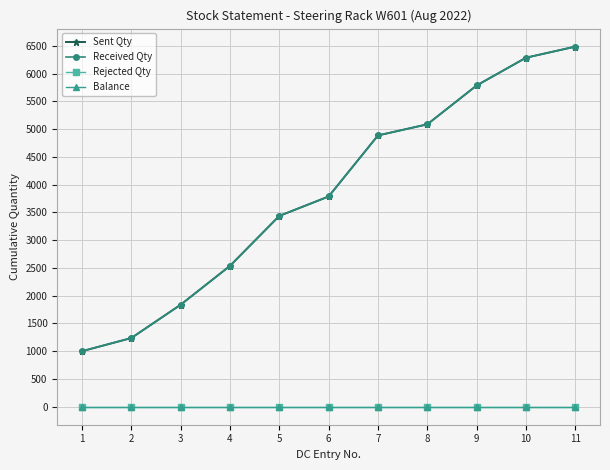

What is the value of the Sent Qty point at the 11th from the left?

6487